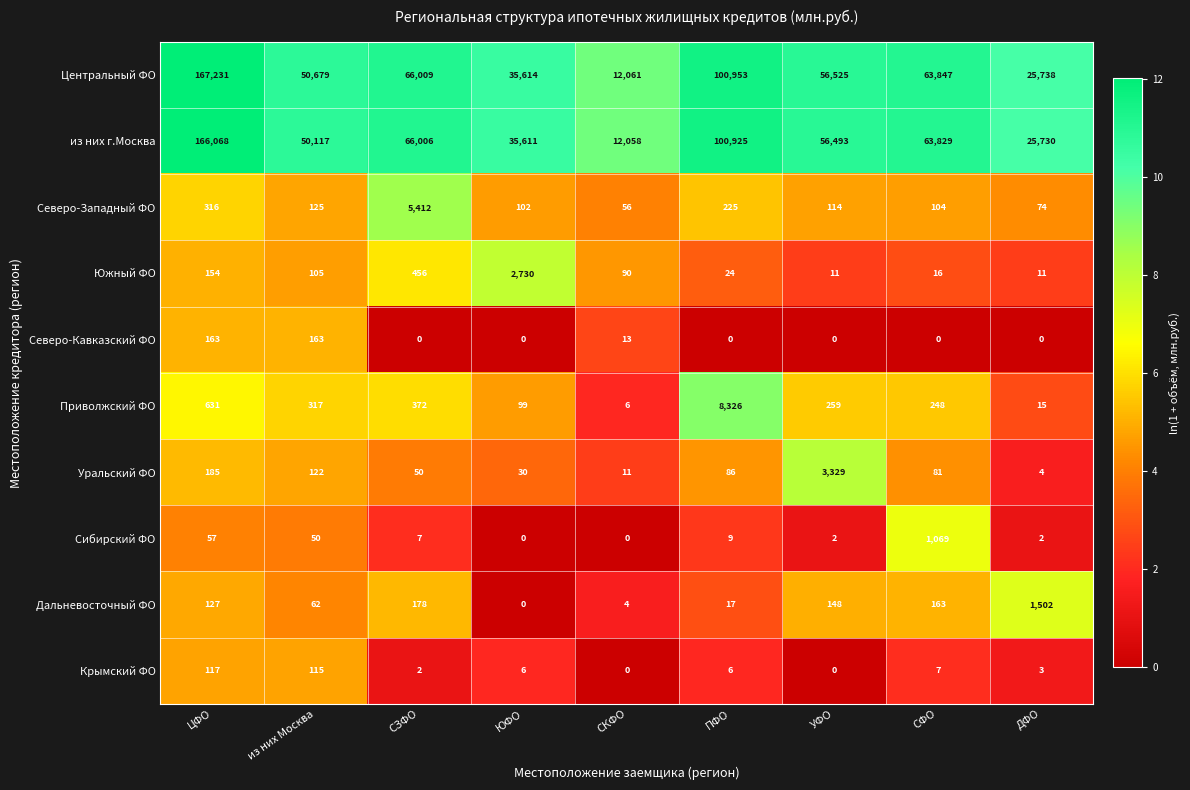

At which category is the sum across all series the highest?

ЦФО